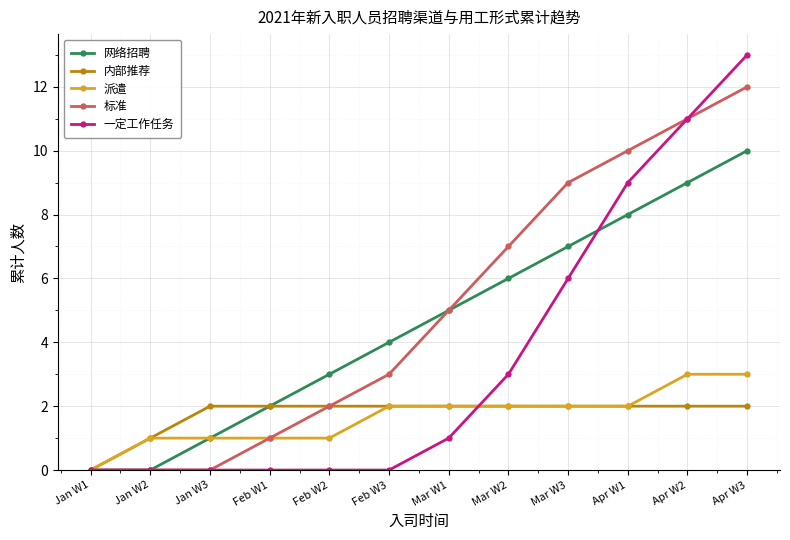

Which label corresponds to the largest value in the chart?

Apr W3